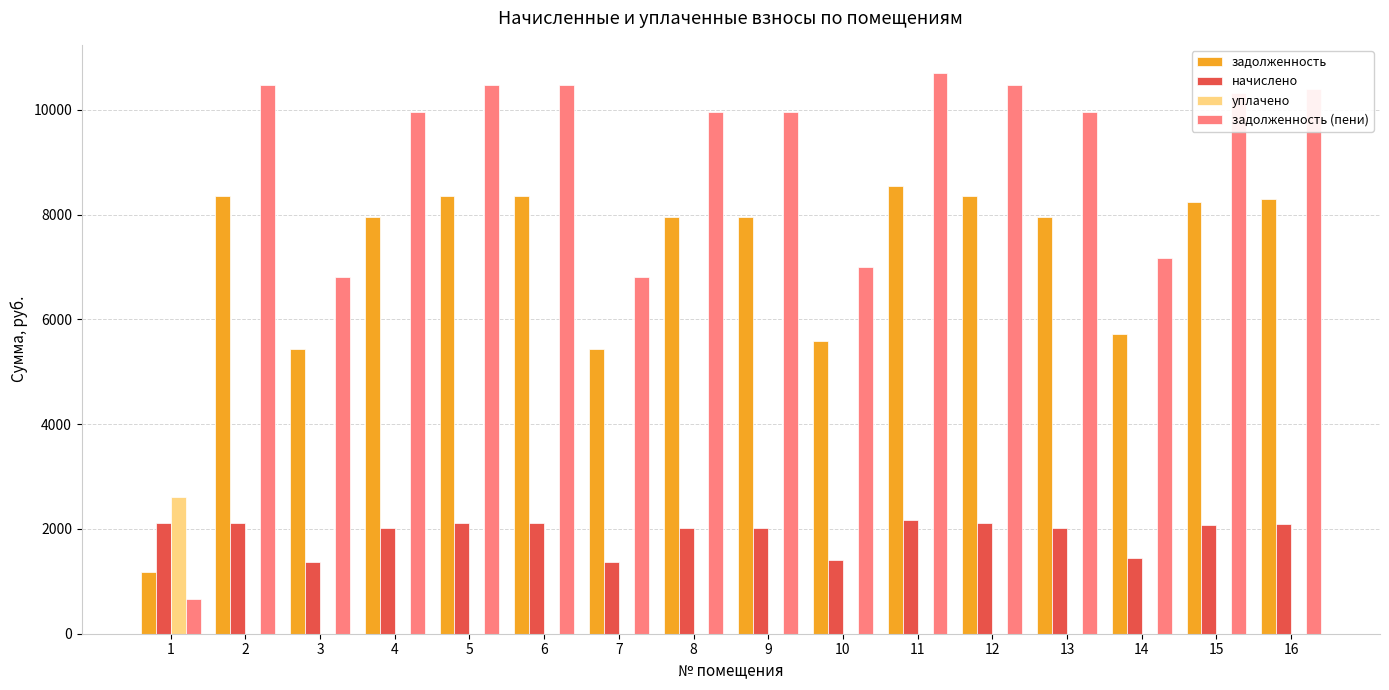

What are all the series names shown in the legend?

задолженность, начислено, уплачено, задолженность (пени)